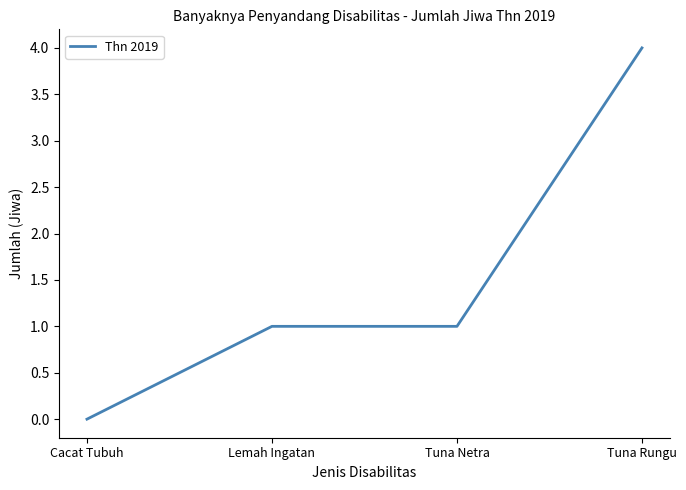

What is the change in value from Tuna Netra to Tuna Rungu?

+3